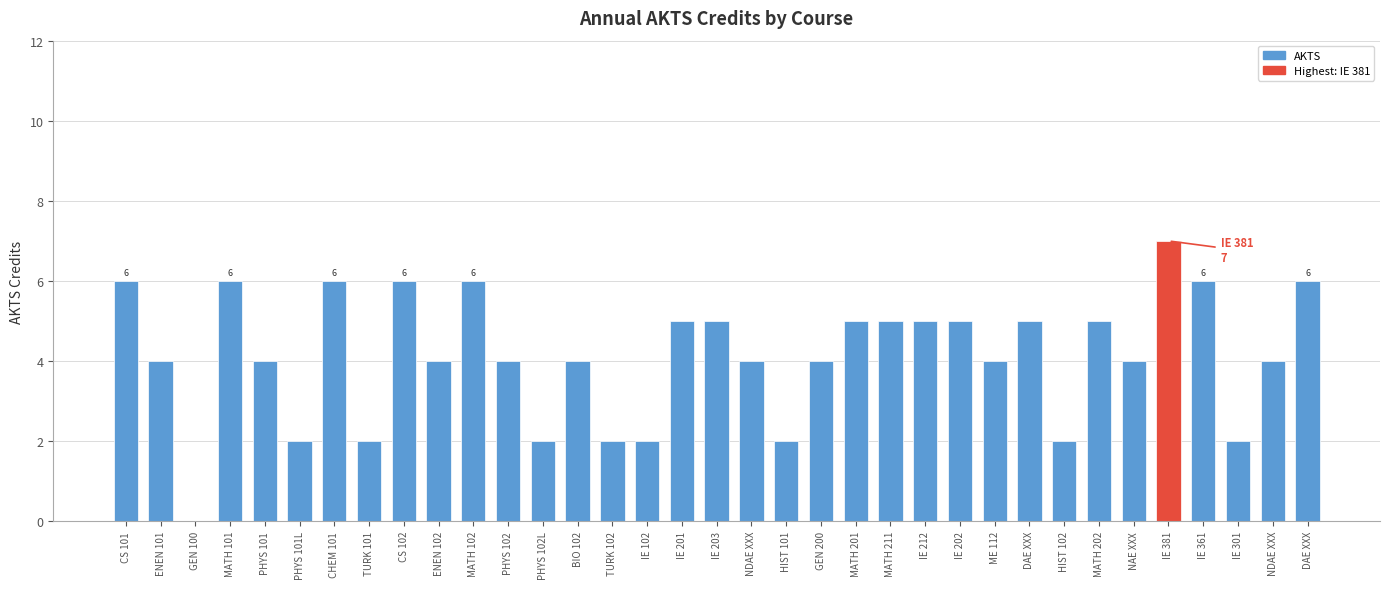

Count the number of categories in the chart.

35